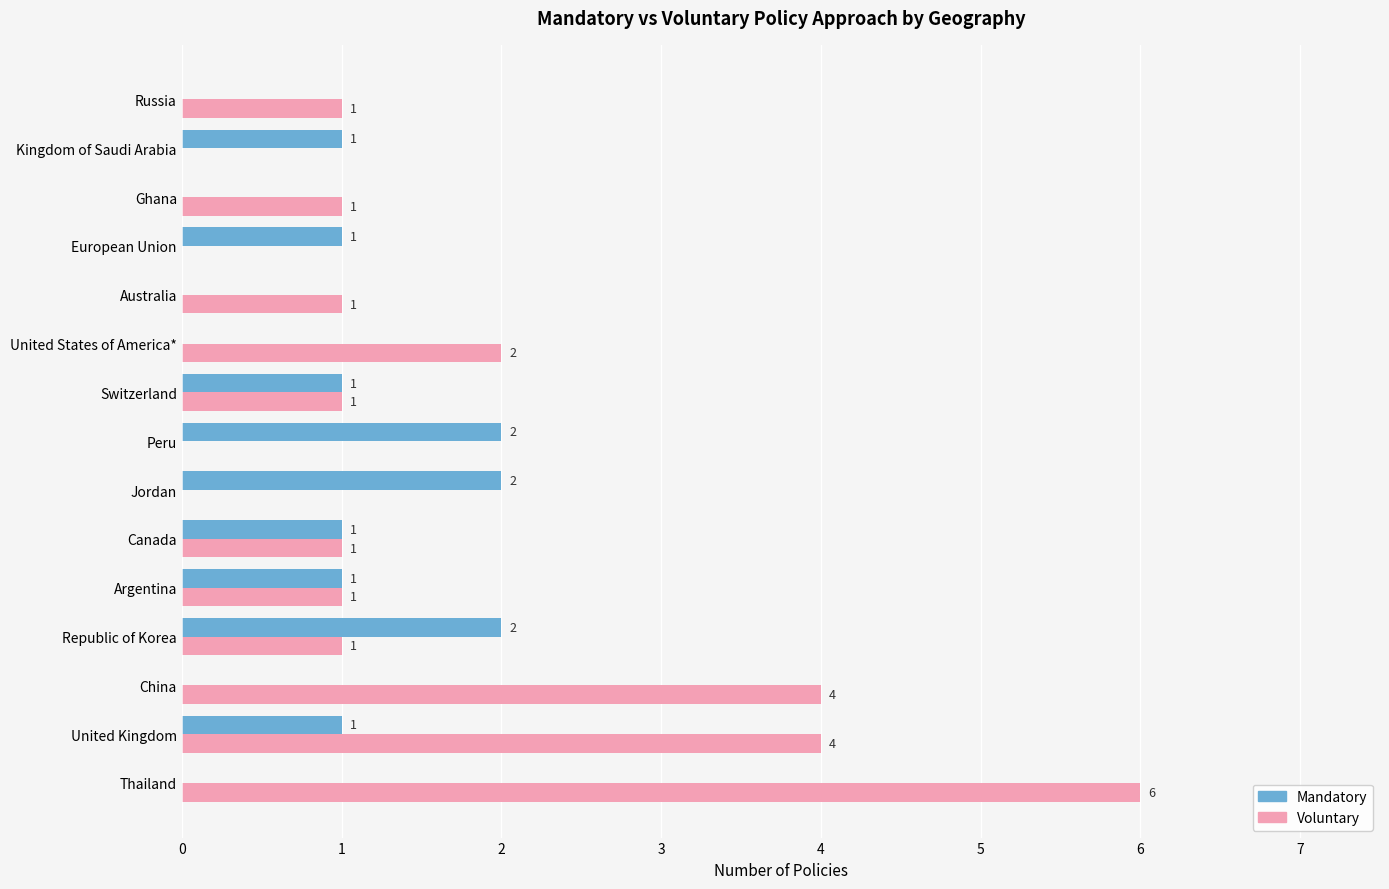

How many values in Voluntary are above zero?

11